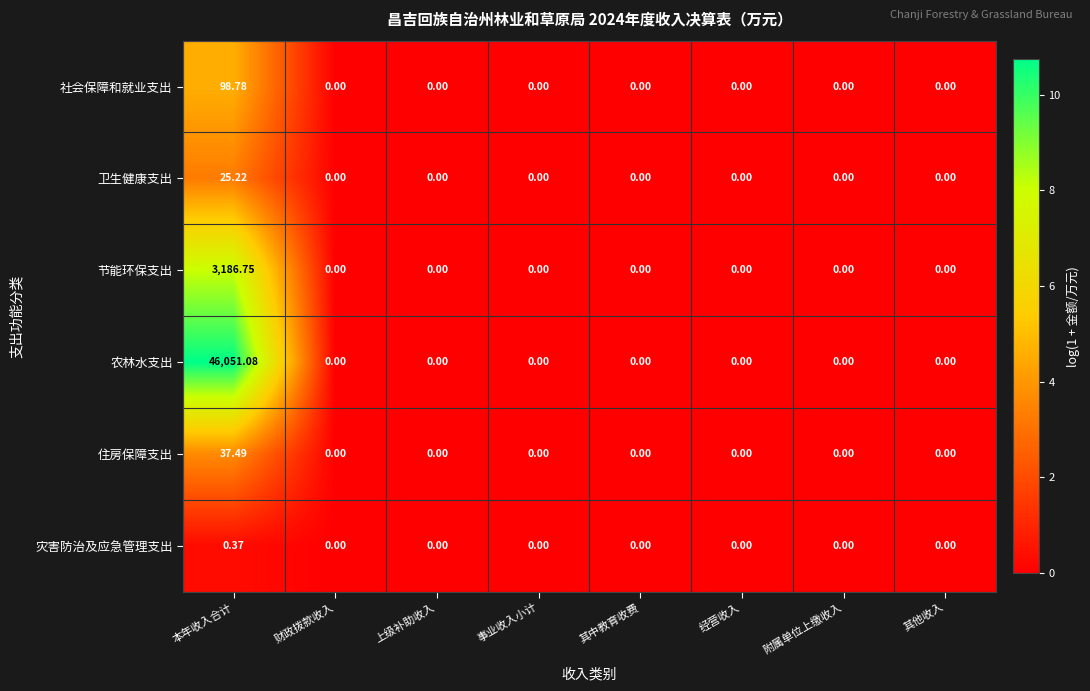

Which label corresponds to the largest value in the chart?

本年收入合计